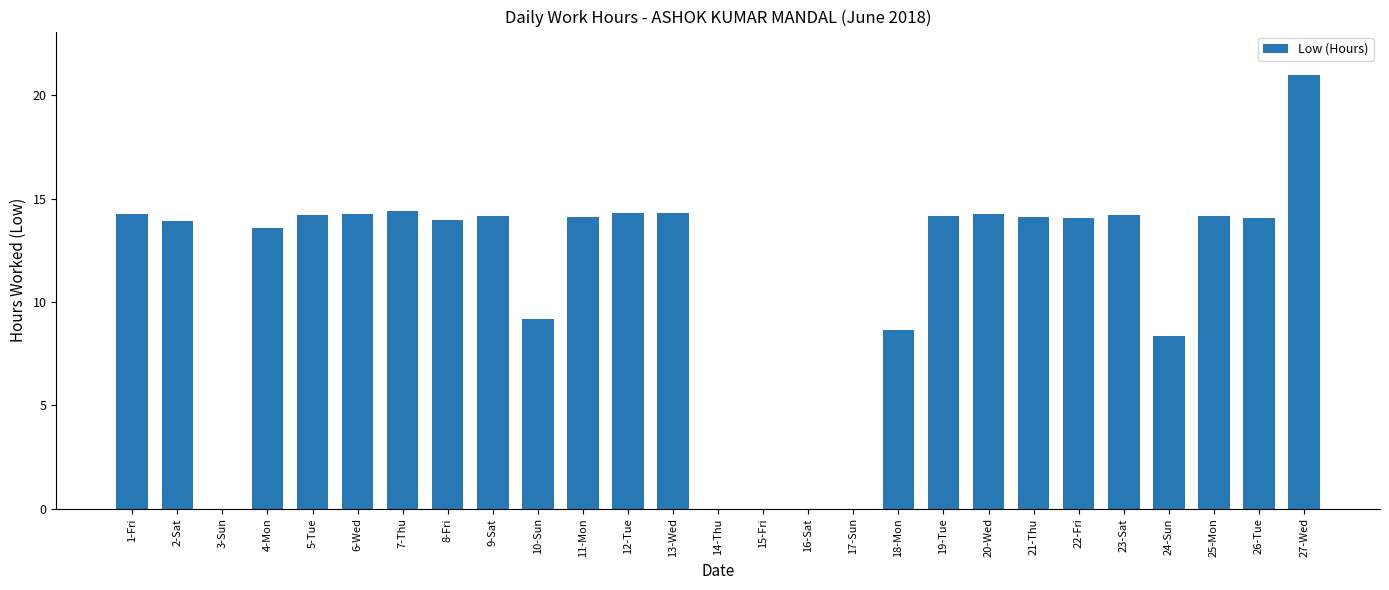

What is the change in value from 13-Wed to 21-Thu?

-0.2